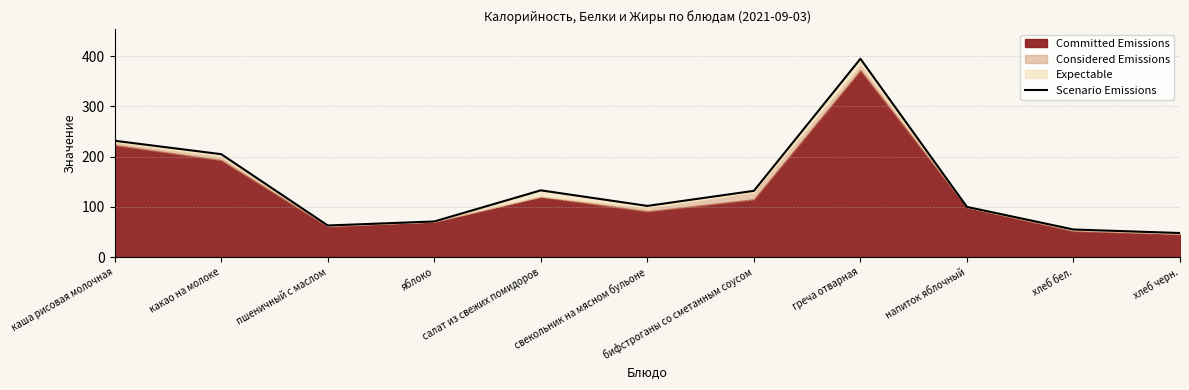

How many points are higher than both their immediate neighbors (excluding endpoints)?

2